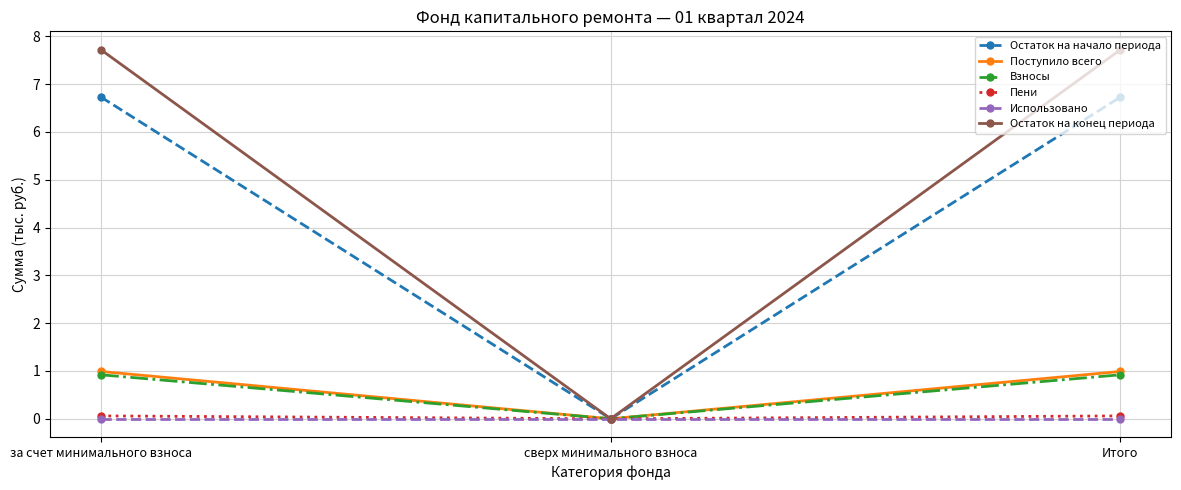

The Остаток на начало периода series shows 0.0 at сверх минимального взноса. True or false?

True